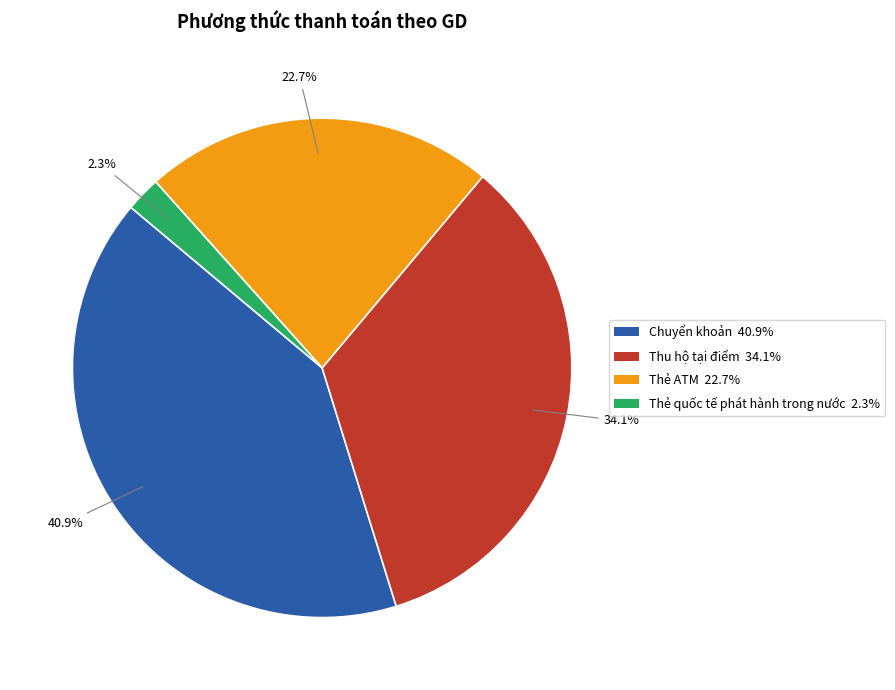

Count the number of slices in the pie.

4